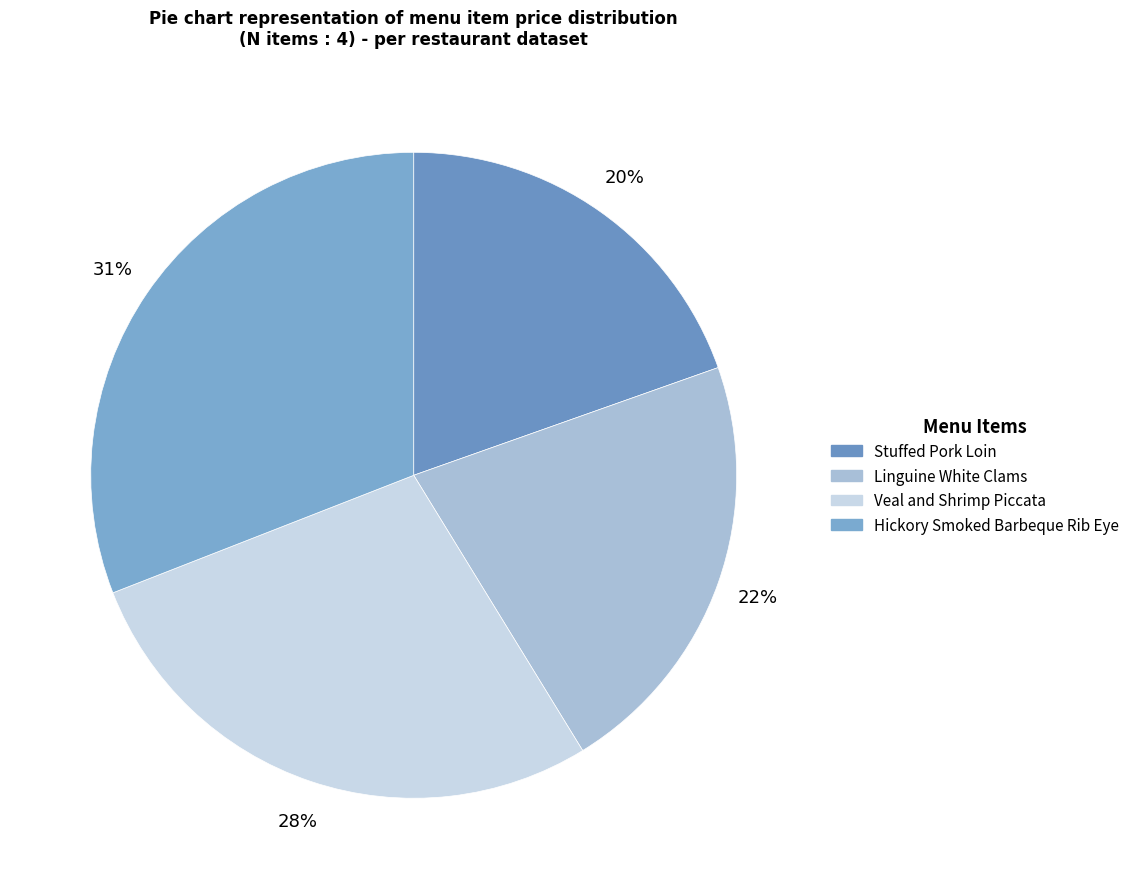

What is the largest slice in the pie chart?

Hickory Smoked Barbeque Rib Eye